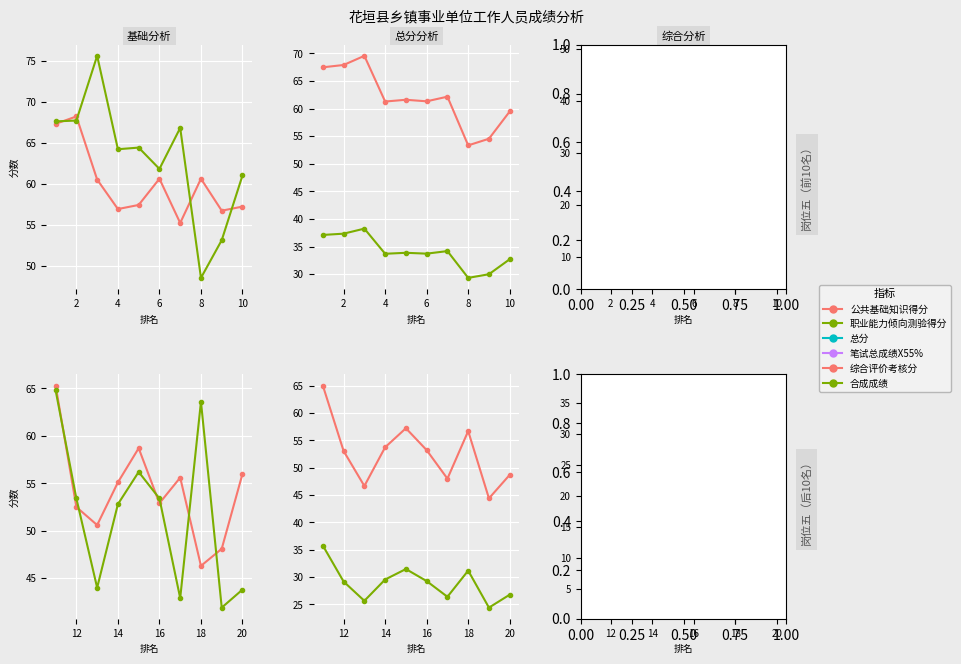

What is the value of the 合成成绩 point at the 4th from the left?

37.0